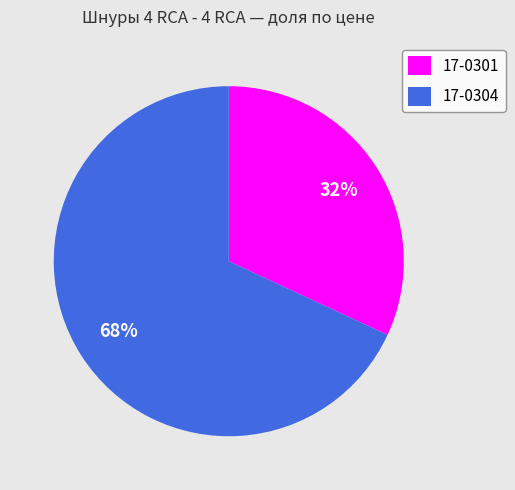

True or false: 17-0304 accounts for 73% of the total.

False